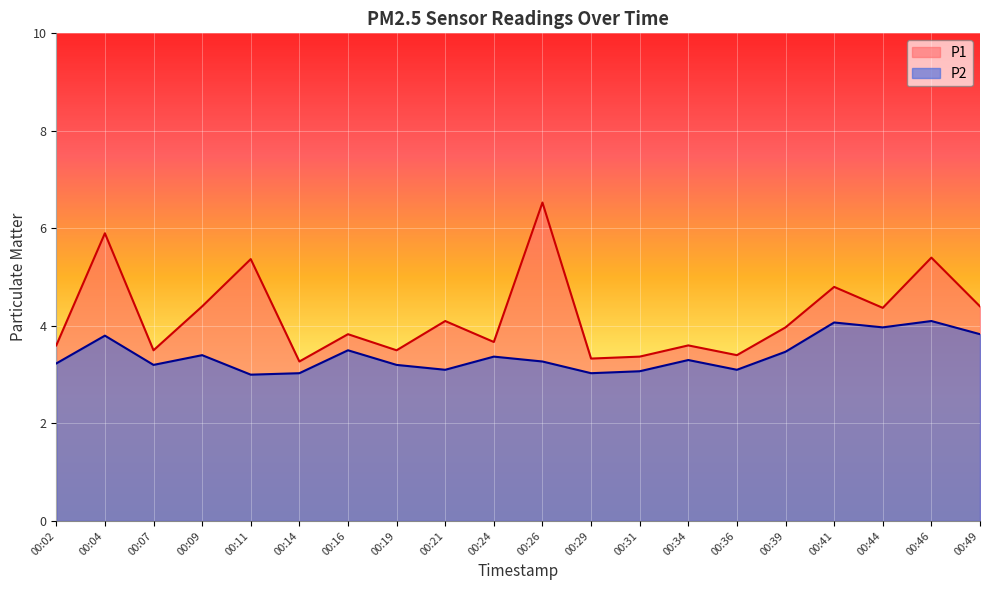

The P1 series shows 3.5 at 00:07. True or false?

True